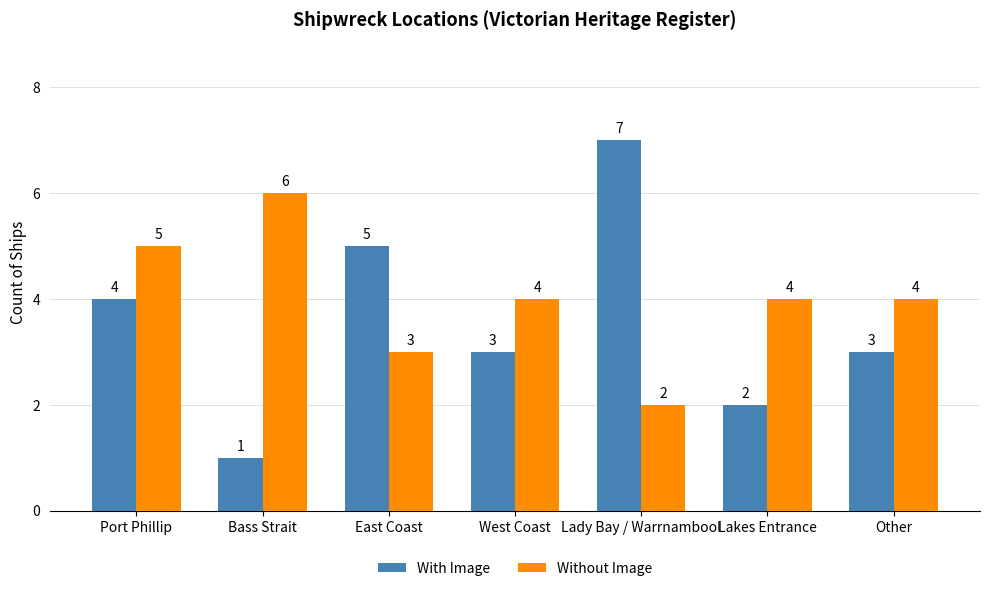

Reading left to right, what are all the values shown in this chart?

With Image: Port Phillip=4	Bass Strait=1	East Coast=5	West Coast=3	Lady Bay / Warrnambool=7	Lakes Entrance=2	Other=3
Without Image: Port Phillip=5	Bass Strait=6	East Coast=3	West Coast=4	Lady Bay / Warrnambool=2	Lakes Entrance=4	Other=4